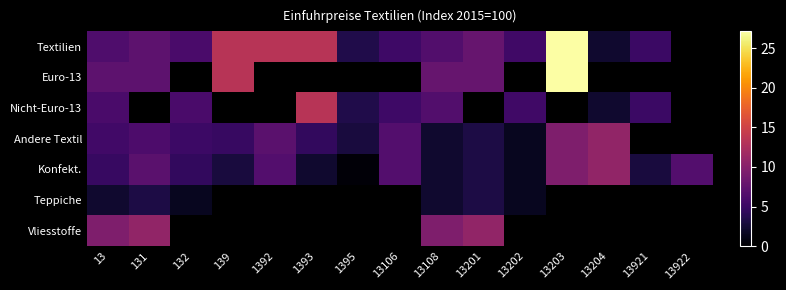

The Konfekt. series shows 1.5 at 13202. True or false?

True